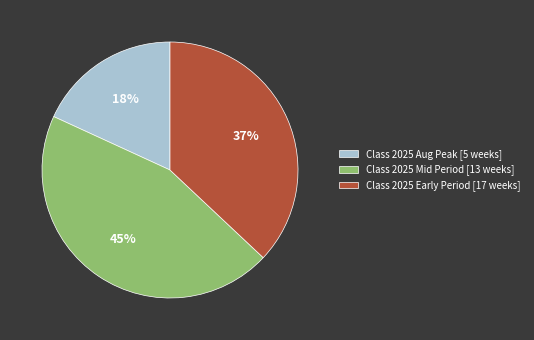

The Class 2025 Early Period [17 weeks] slice represents 46% of the pie. True or false?

False